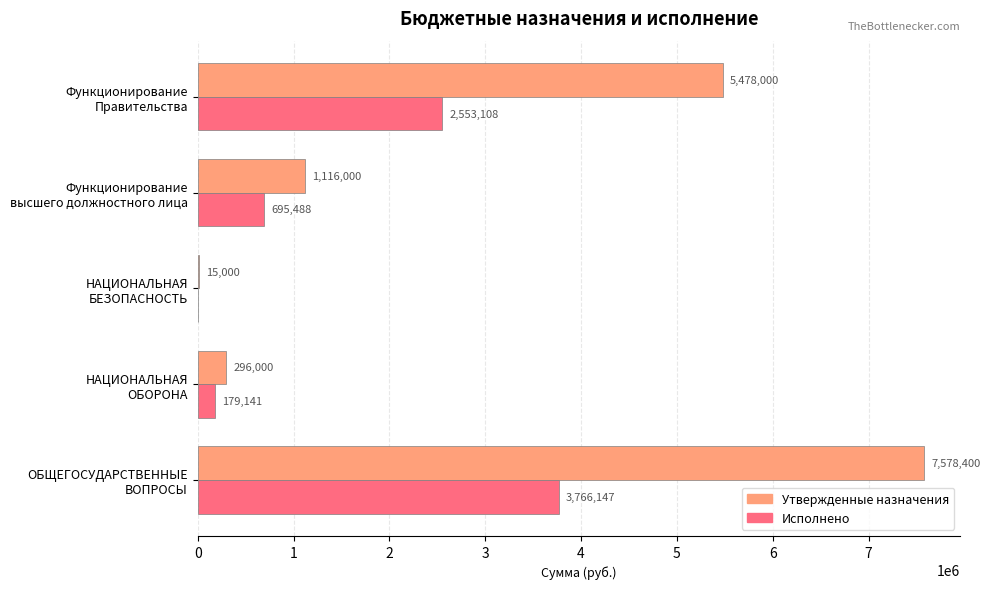

What is the maximum value for Утвержденные назначения?

7578400.0